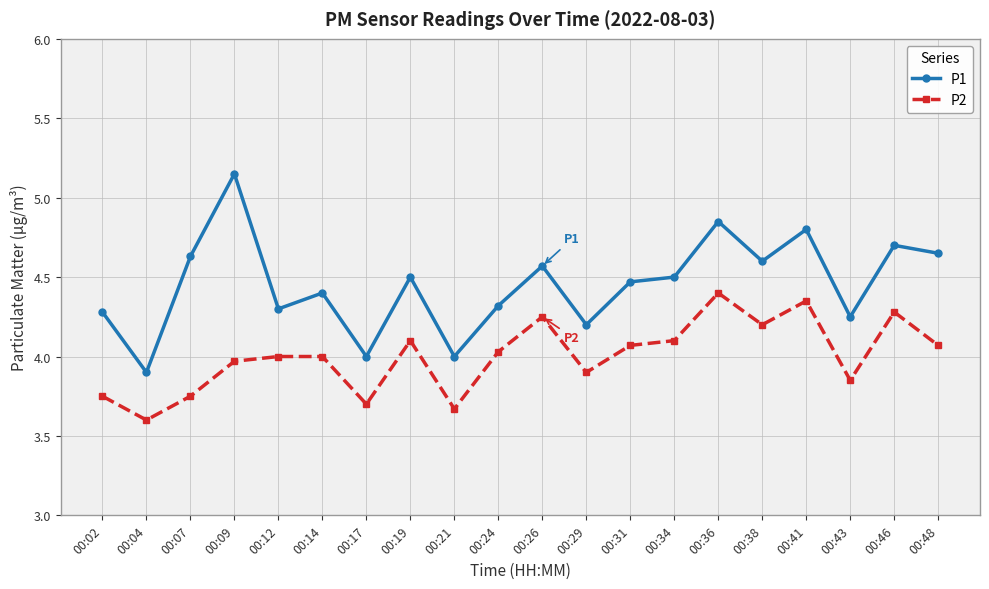

Which label corresponds to the largest value in the chart?

00:09